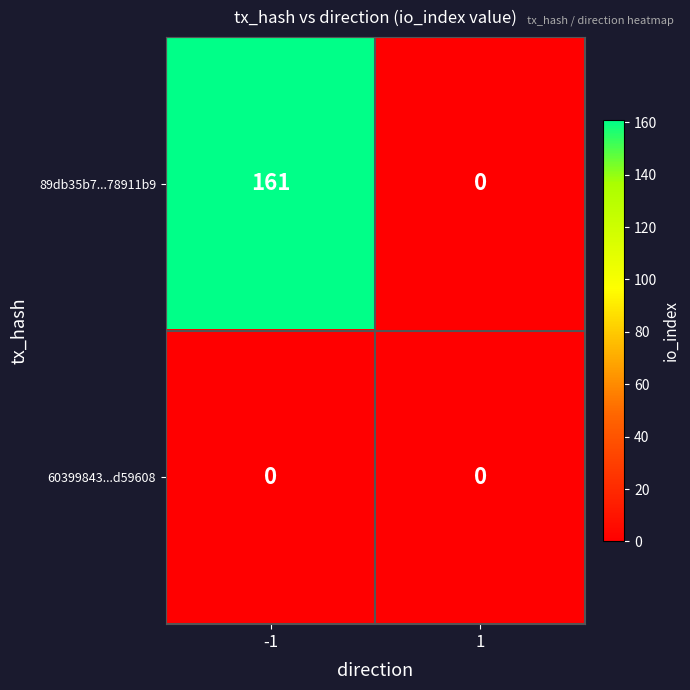

Which series changed the most between -1 and 1?

89db35b7...78911b9